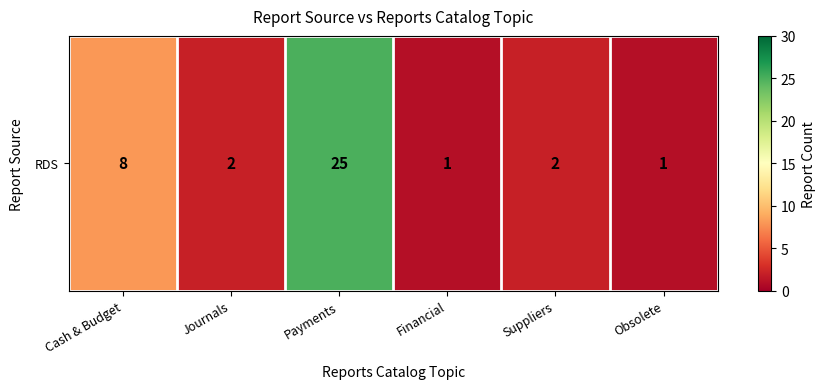

Where is the data nearest to the value 13?

Cash & Budget